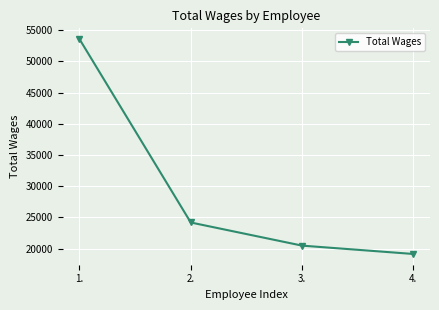

What is the smallest value displayed?

19151